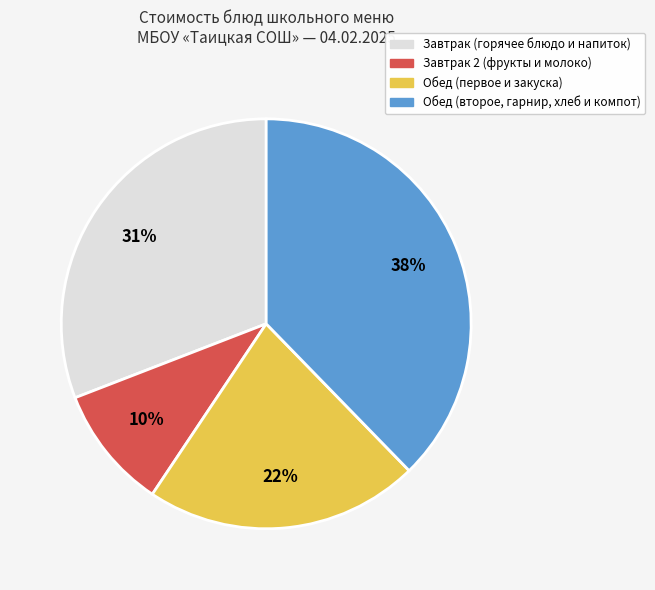

Is there any slice that represents more than half of the pie?

No